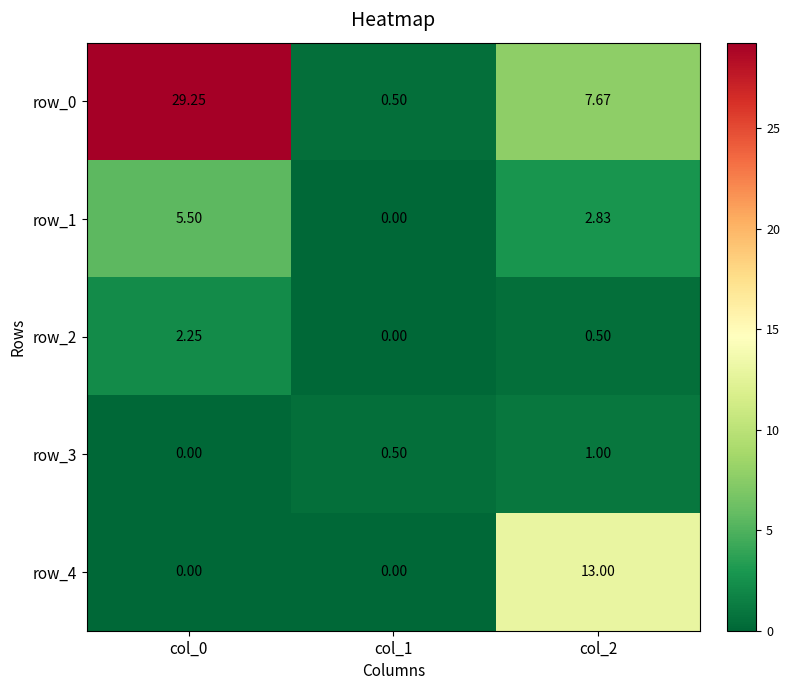

True or false: row_3 has a value of 0.0 at col_0.

True